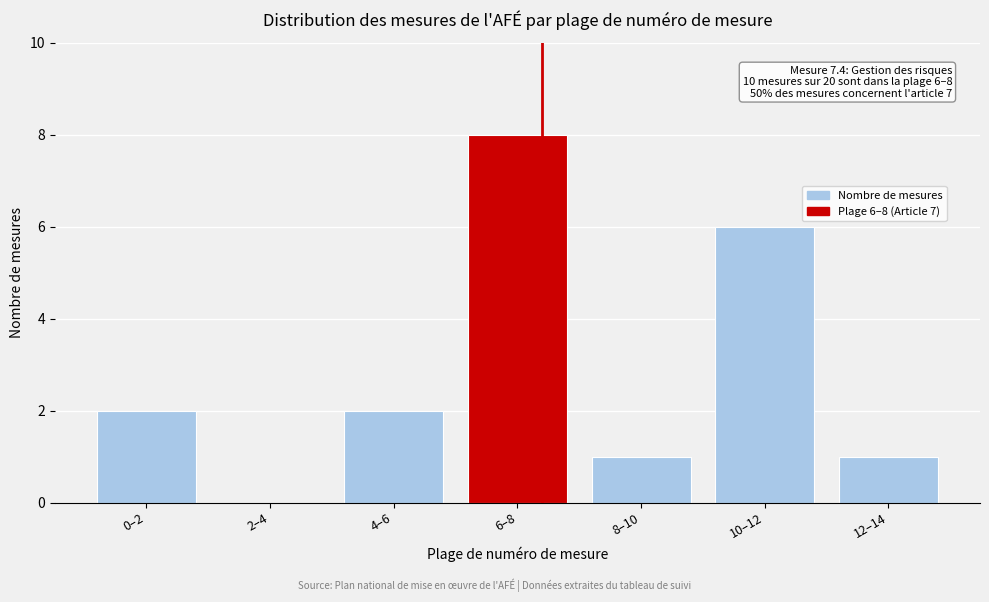

Reading left to right, extract all data points from this chart.

0–2=2	2–4=0	4–6=2	6–8=8	8–10=1	10–12=6	12–14=1